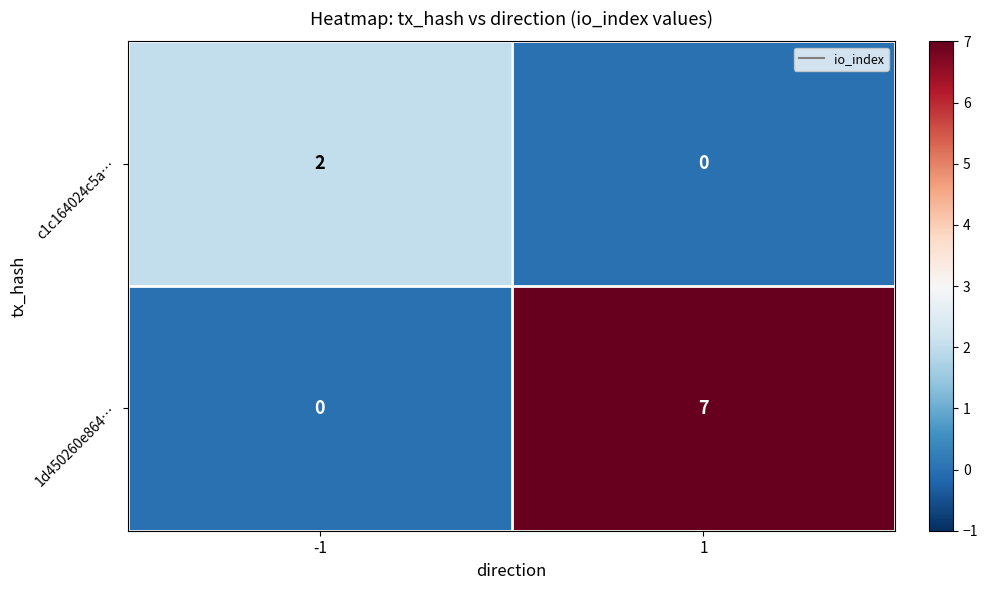

What is the greatest value displayed?

7